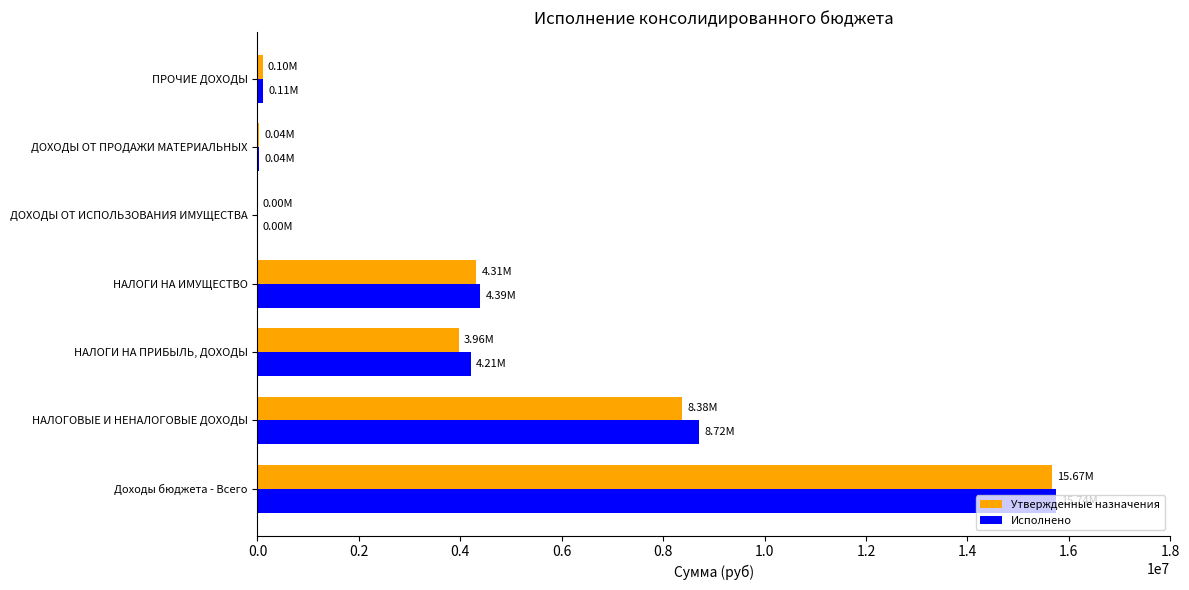

Where is Утвержденные назначения nearest to the value 7834400?

НАЛОГОВЫЕ И НЕНАЛОГОВЫЕ ДОХОДЫ